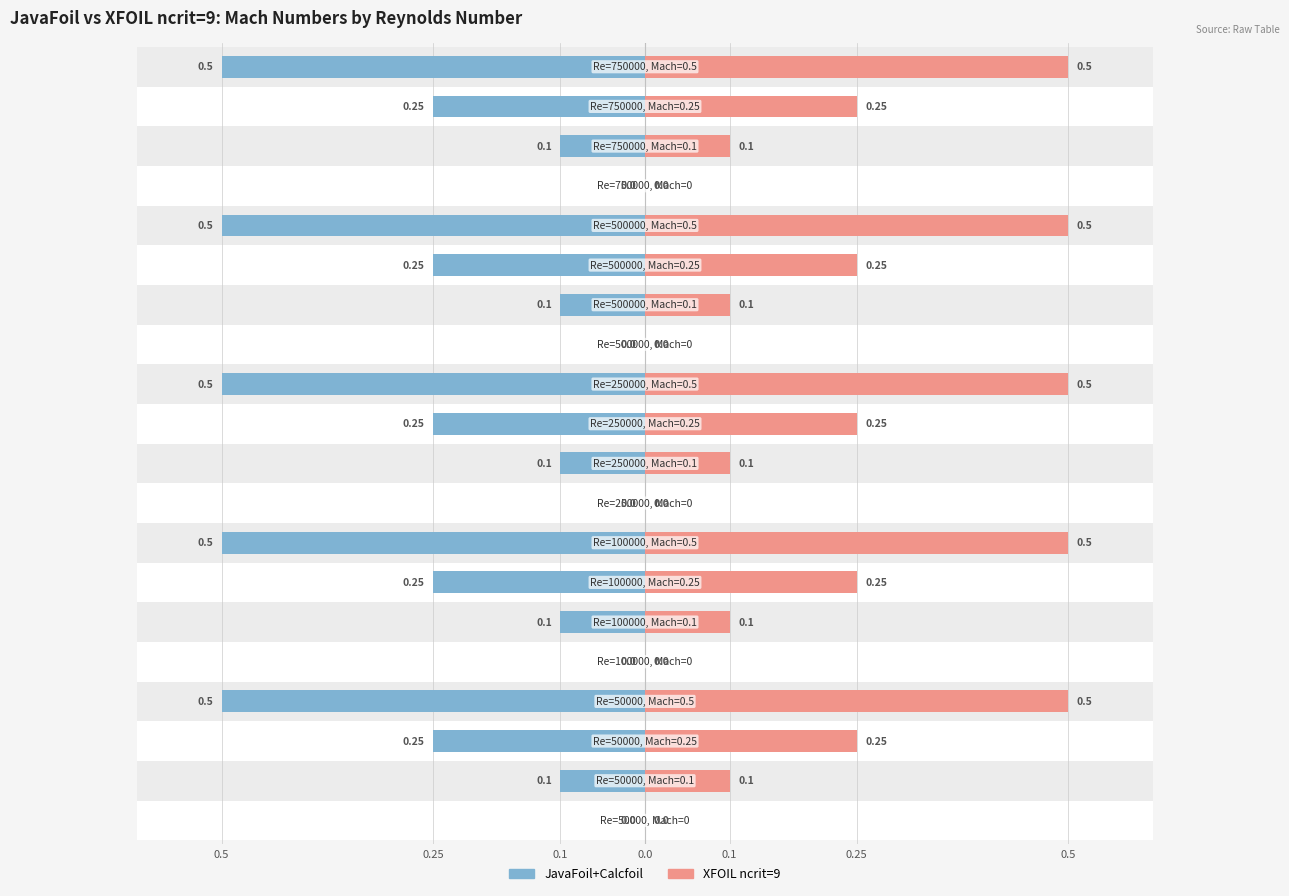

How many bars are there in total?

40